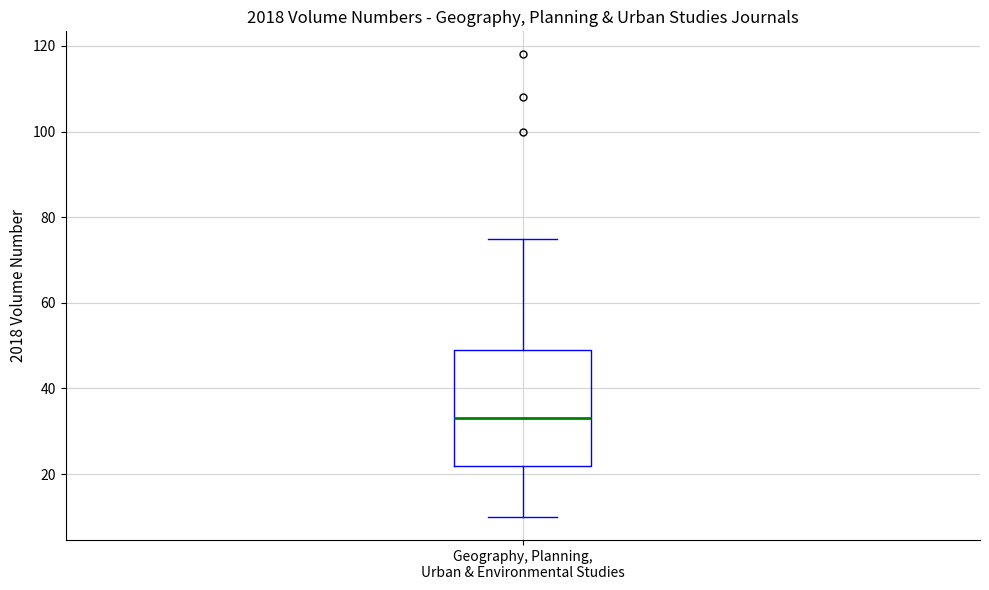

Where does the lower whisker of the box for Geography, Planning, Urban & Environmental Studies end on the y-axis? The values are not printed on the chart, so give them approximately, as read against the axis.

10